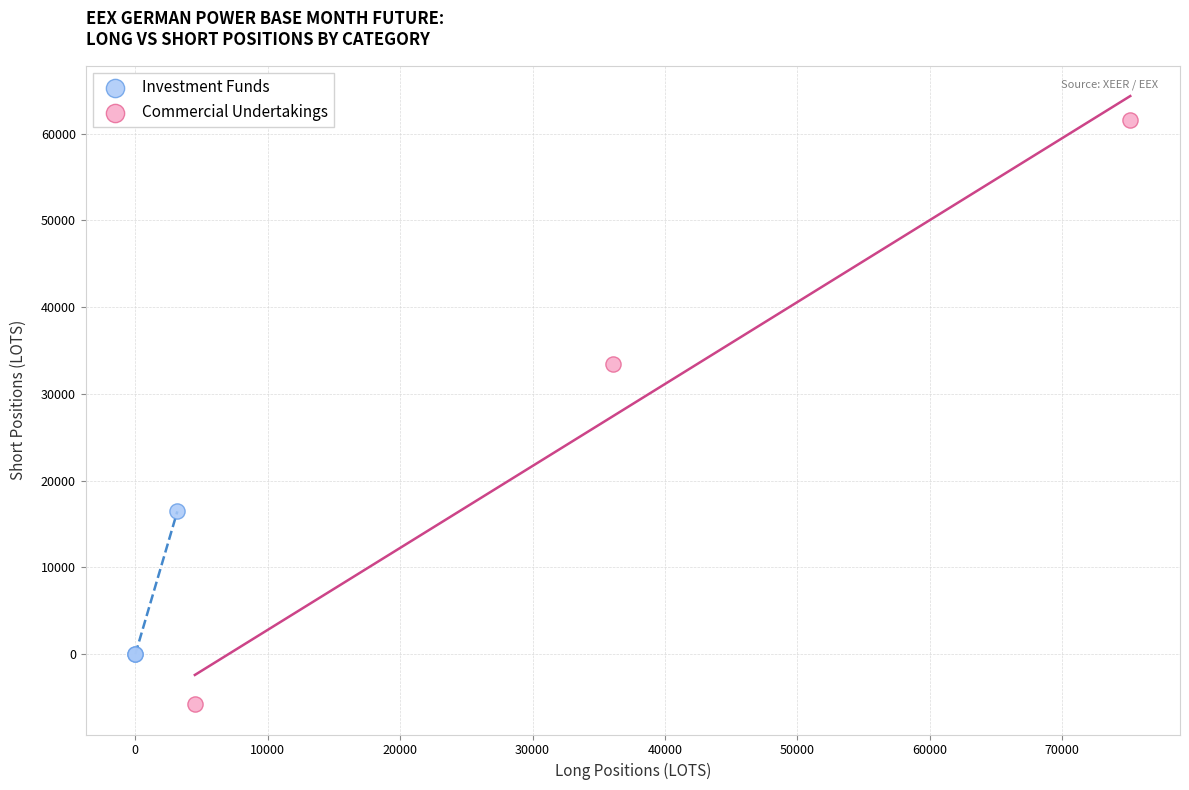

What are all the series names shown in the legend?

Investment Funds, Commercial Undertakings